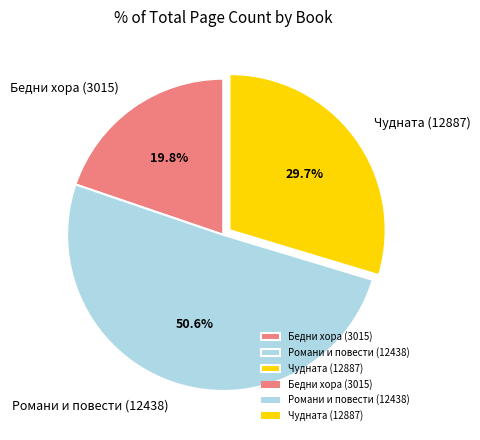

Is it true that Чудната (12887) is 35% of the pie?

False